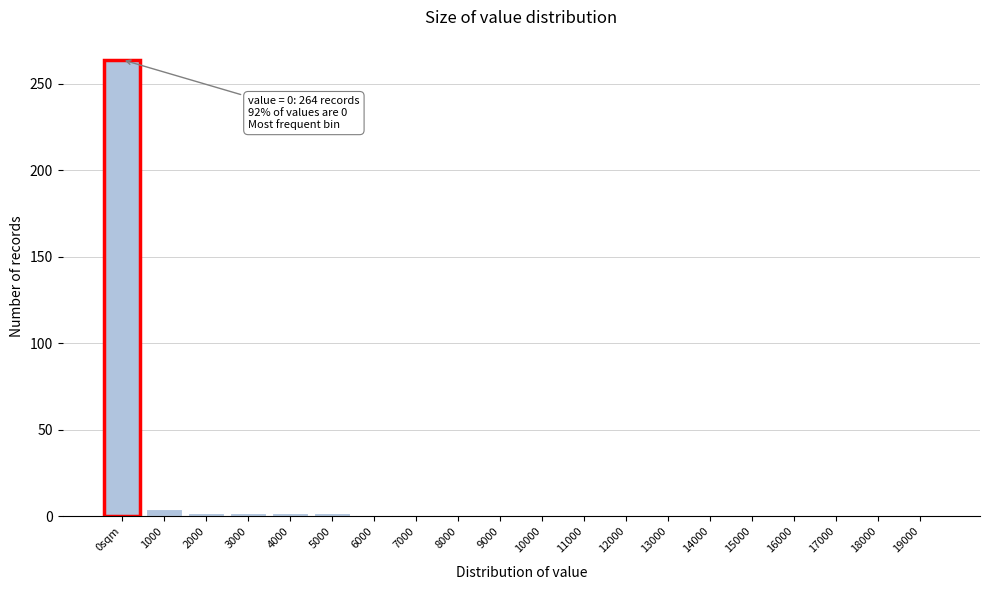

What is the sum of all values?

286